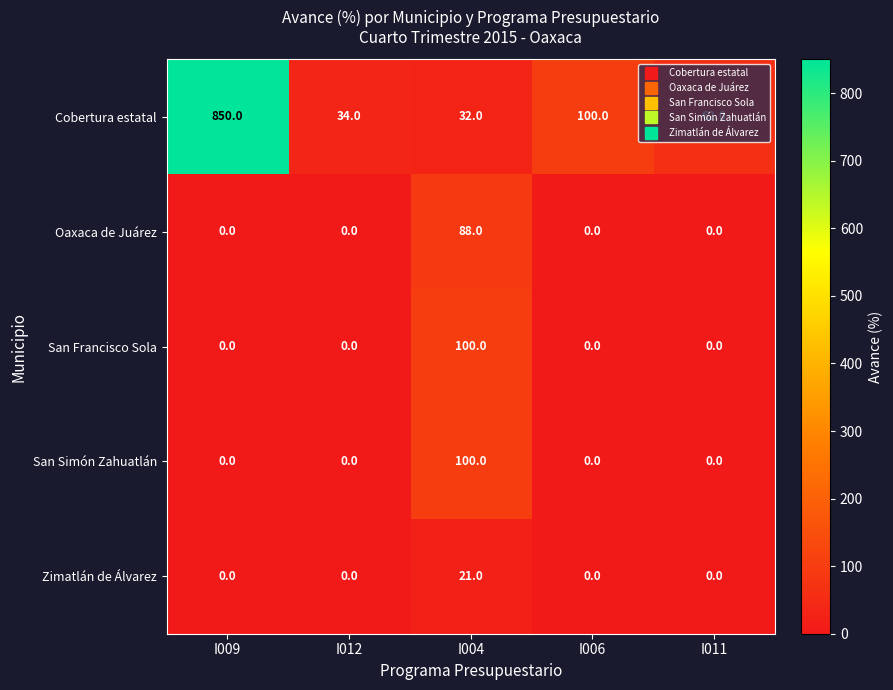

What is the sum of all Zimatlán de Álvarez values?

21